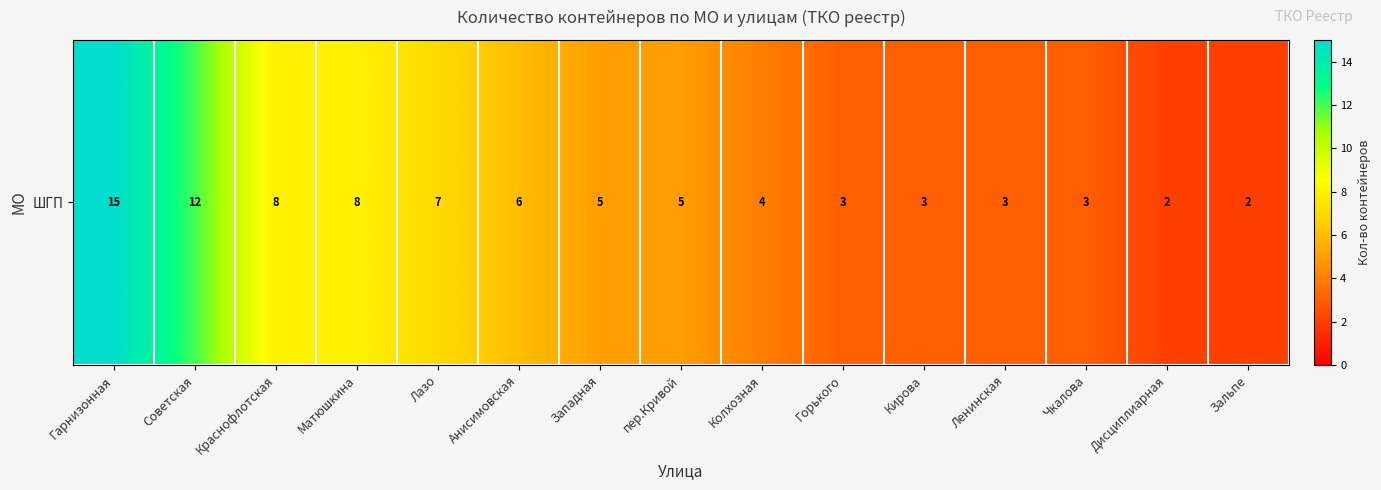

Reading left to right, what are all the values shown in this chart?

15	12	8	8	7	6	5	5	4	3	3	3	3	2	2